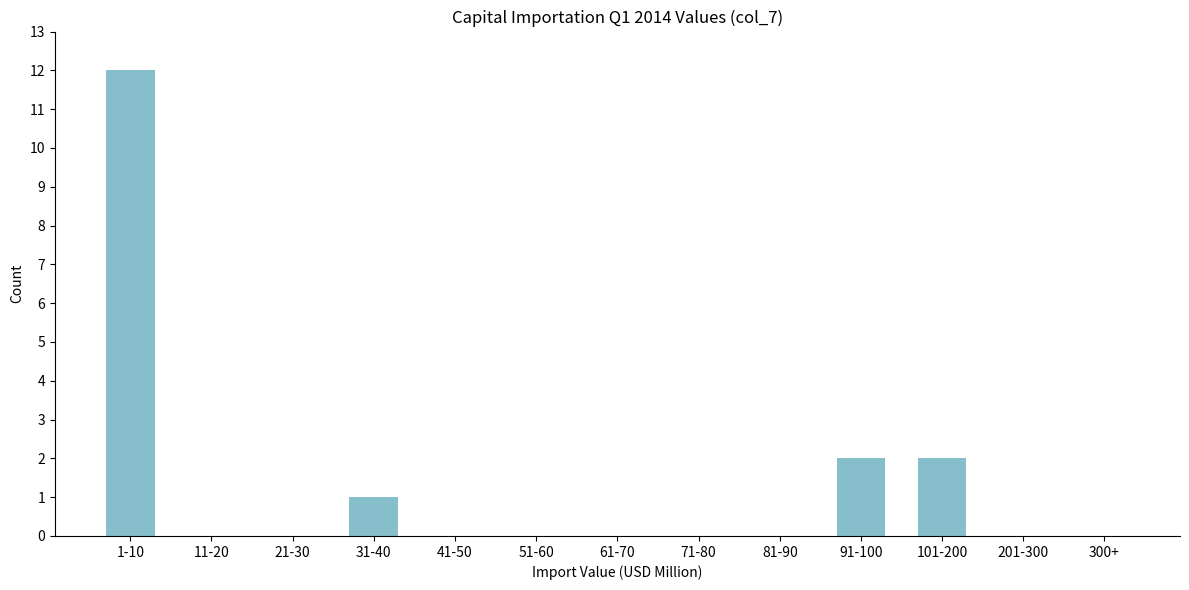

Reading left to right, what are all the values shown in this chart?

1-10=12	11-20=0	21-30=0	31-40=1	41-50=0	51-60=0	61-70=0	71-80=0	81-90=0	91-100=2	101-200=2	201-300=0	300+=0